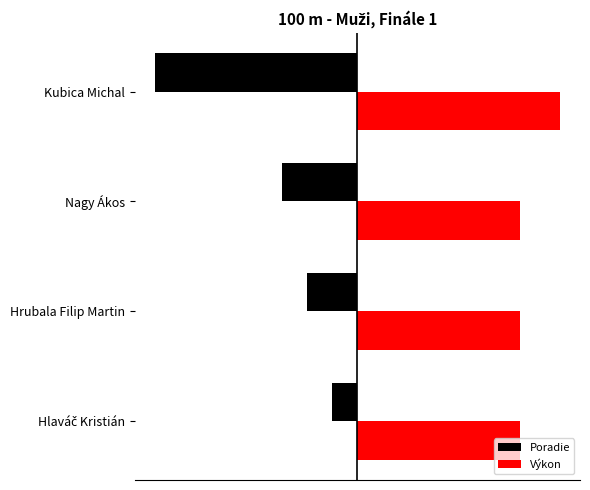

What are all the series names shown in the legend?

Poradie, Výkon